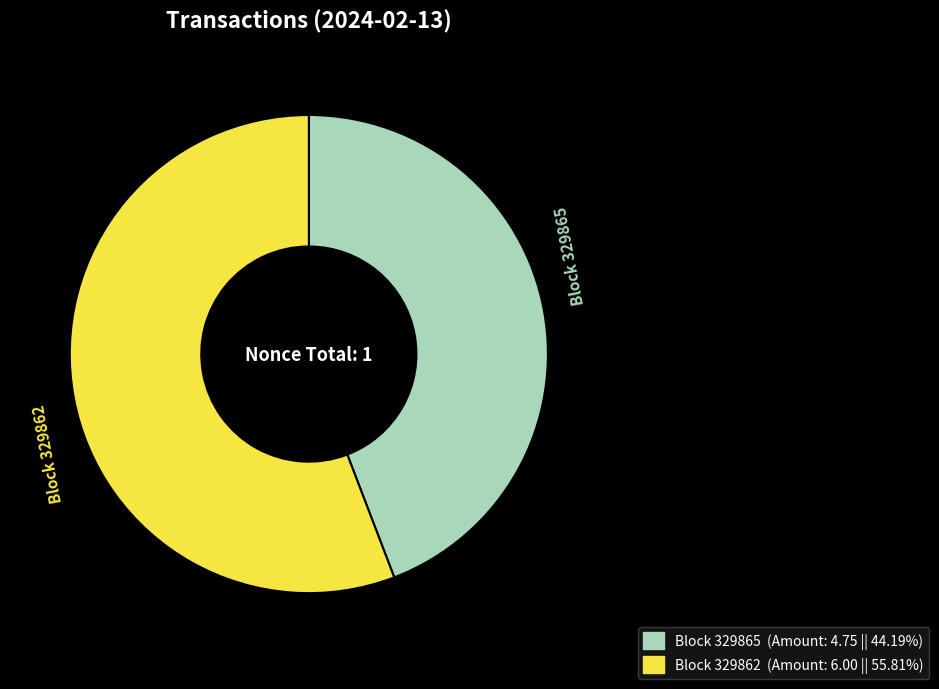

Is there a majority slice in this chart?

Yes